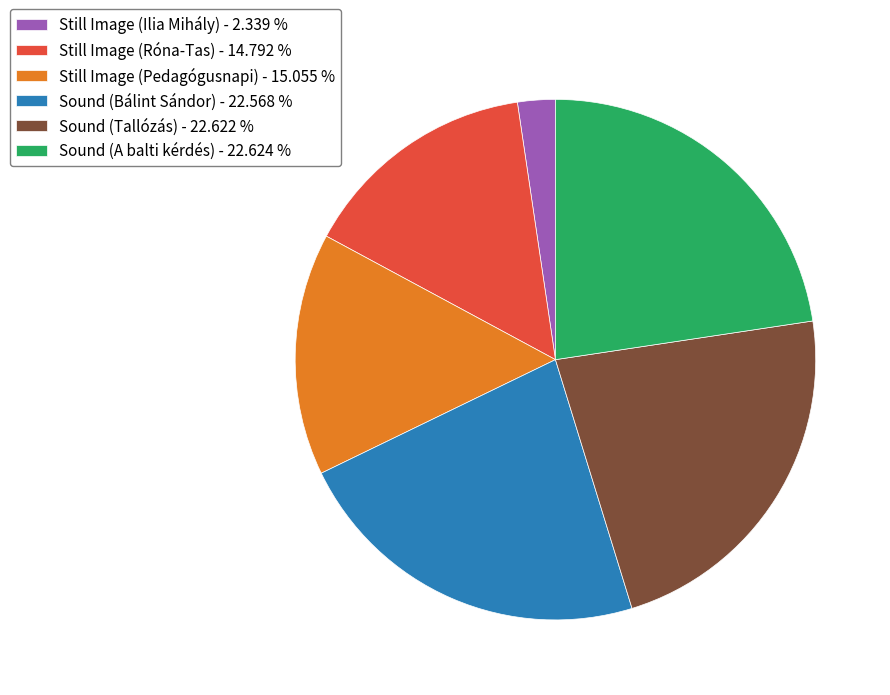

Which has a higher value, Still Image (Róna-Tas) - 14.792 % or Sound (Bálint Sándor) - 22.568 %?

Sound (Bálint Sándor) - 22.568 %